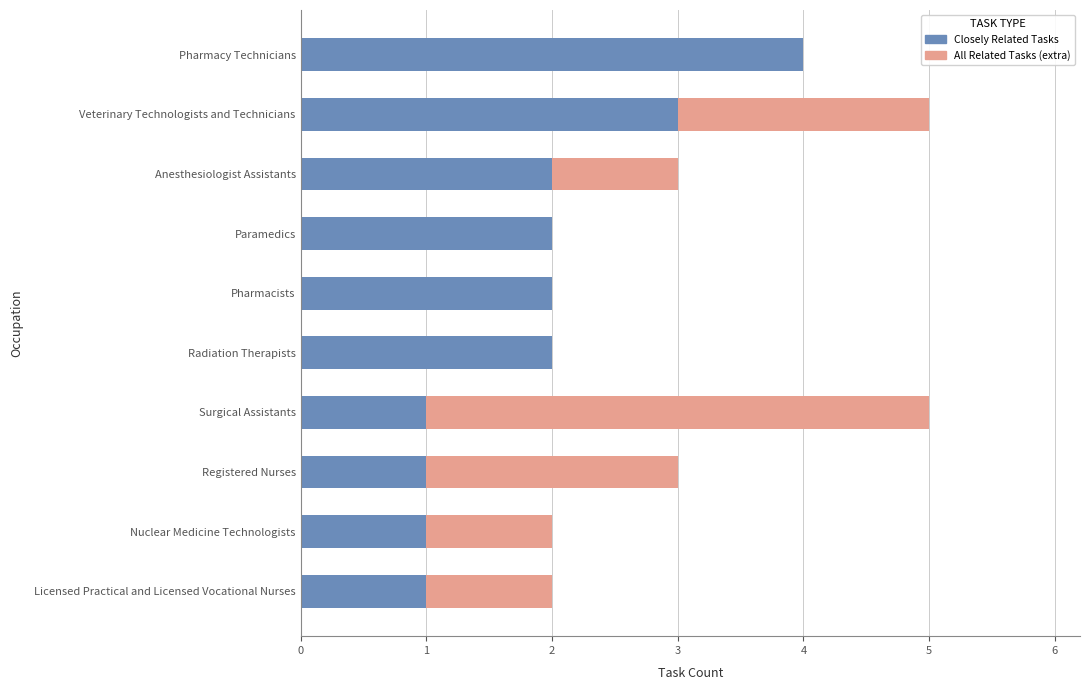

How many series are shown in this chart?

2